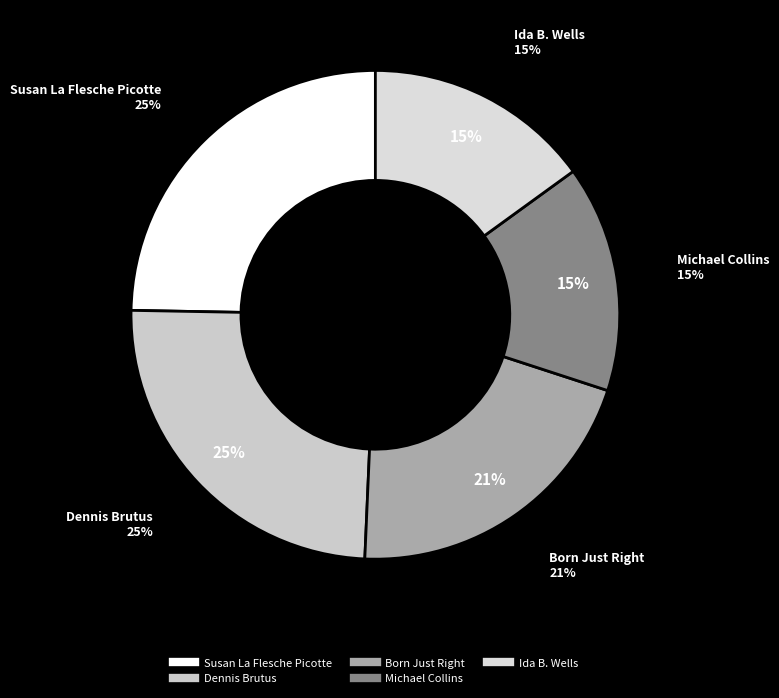

To the nearest percent, what portion does Michael Collins represent?

15%